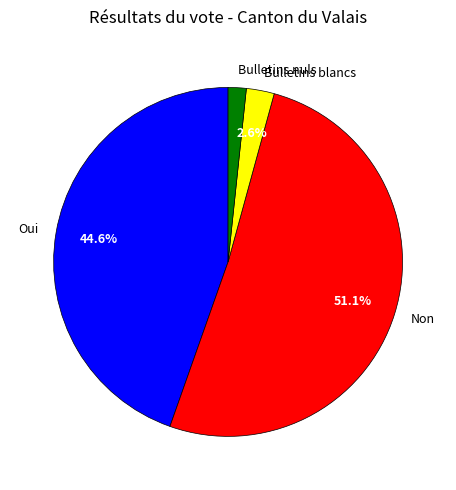

Which has a higher value, Bulletins blancs or Oui?

Oui